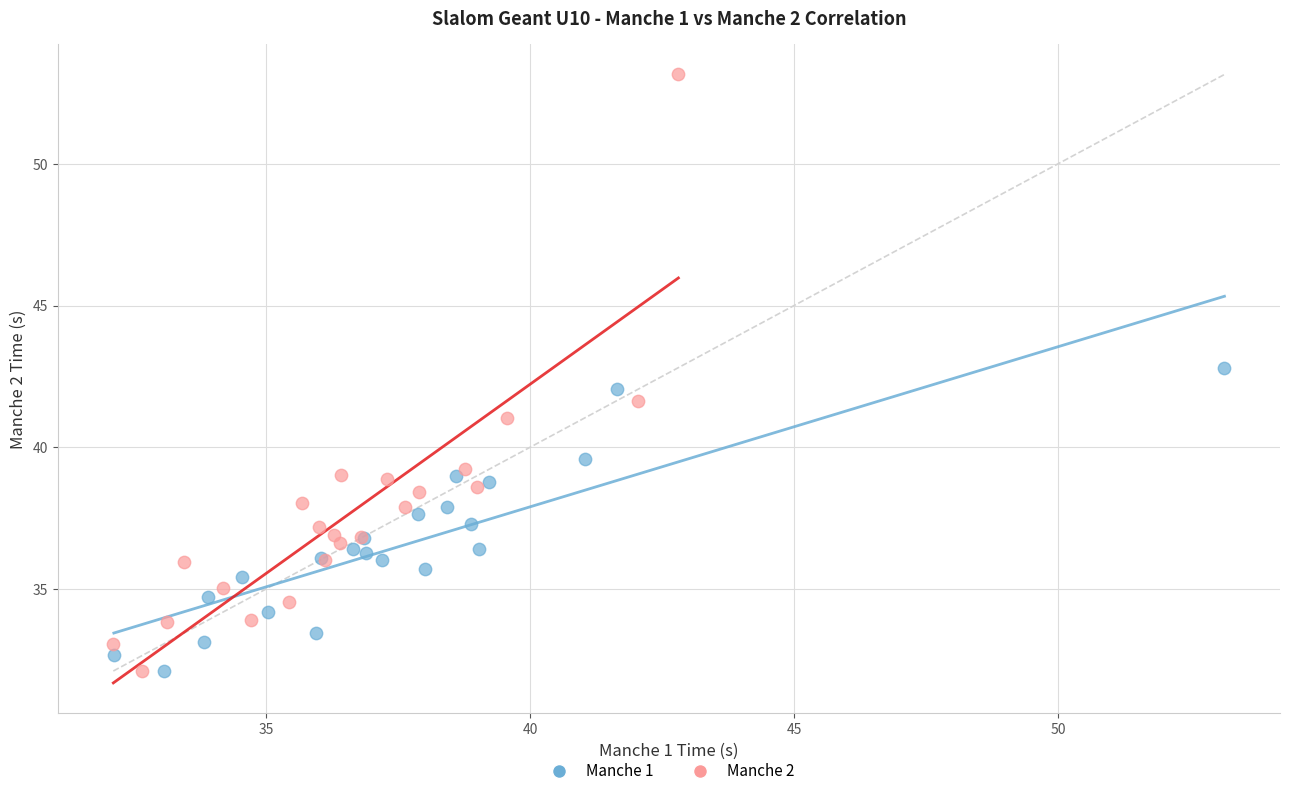

Which series contains the highest Y value?

Manche 2